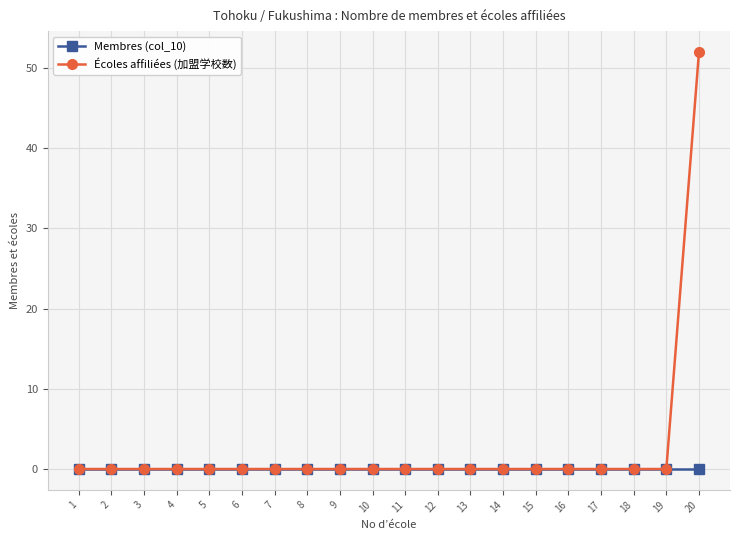

Reading left to right, list all the values displayed in this chart.

Membres (col_10): 1=0	2=0	3=0	4=0	5=0	6=0	7=0	8=0	9=0	10=0	11=0	12=0	13=0	14=0	15=0	16=0	17=0	18=0	19=0	20=0
Écoles affiliées (加盟学校数): 1=0	2=0	3=0	4=0	5=0	6=0	7=0	8=0	9=0	10=0	11=0	12=0	13=0	14=0	15=0	16=0	17=0	18=0	19=0	20=52